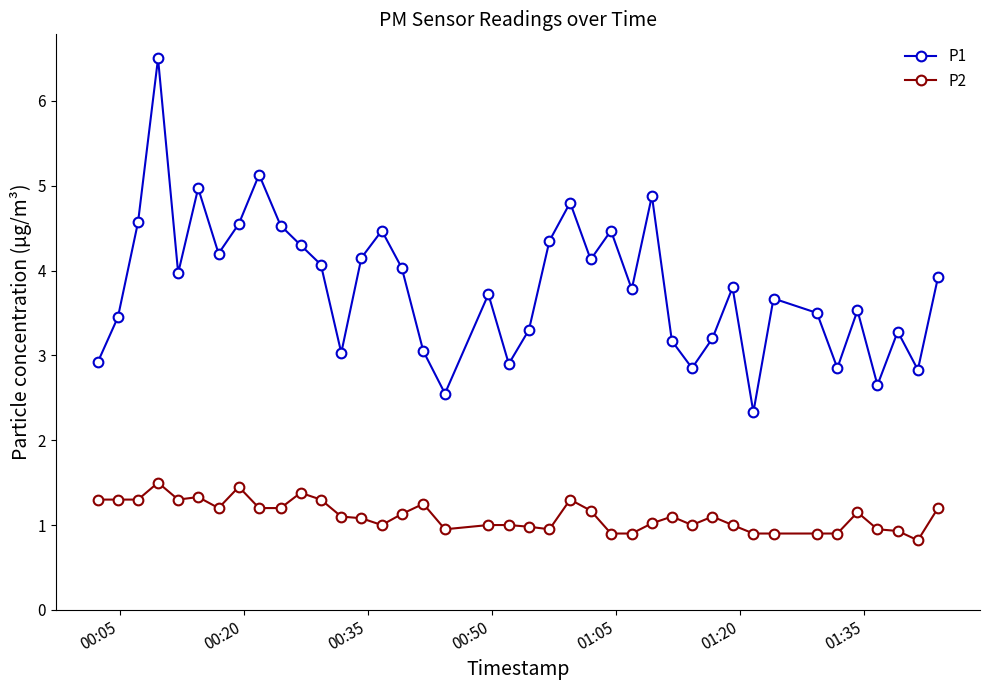

Is this an area chart (filled region under the line)?

No